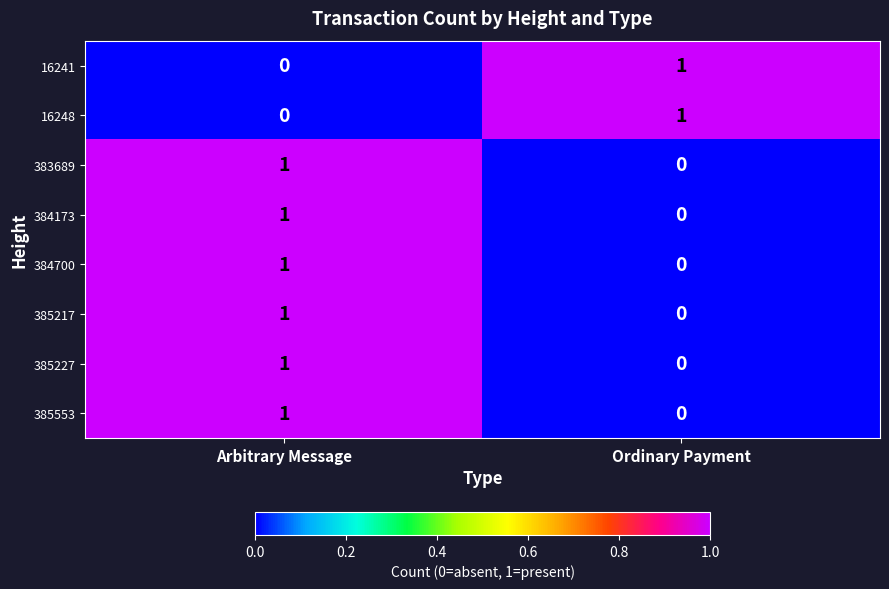

Reading left to right, transcribe all the data shown in this chart.

16241: Arbitrary Message=0	Ordinary Payment=1
16248: Arbitrary Message=0	Ordinary Payment=1
383689: Arbitrary Message=1	Ordinary Payment=0
384173: Arbitrary Message=1	Ordinary Payment=0
384700: Arbitrary Message=1	Ordinary Payment=0
385217: Arbitrary Message=1	Ordinary Payment=0
385227: Arbitrary Message=1	Ordinary Payment=0
385553: Arbitrary Message=1	Ordinary Payment=0